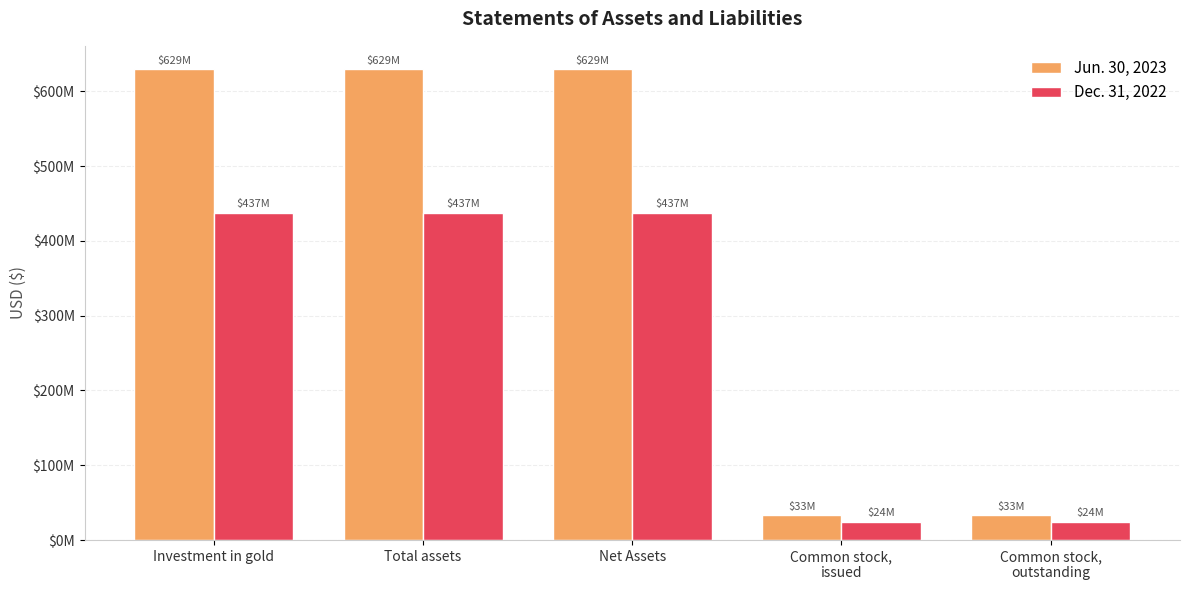

What is the label of the 1st bar from the left?

Investment in gold